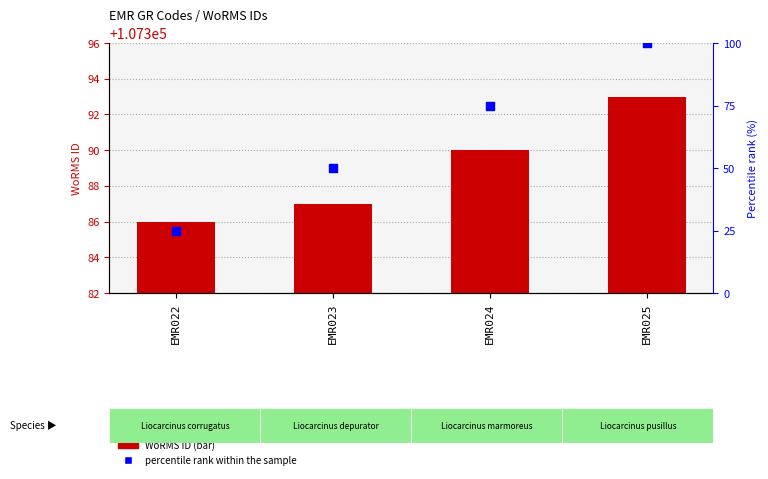

Which series has the largest total across all categories?

WoRMS ID